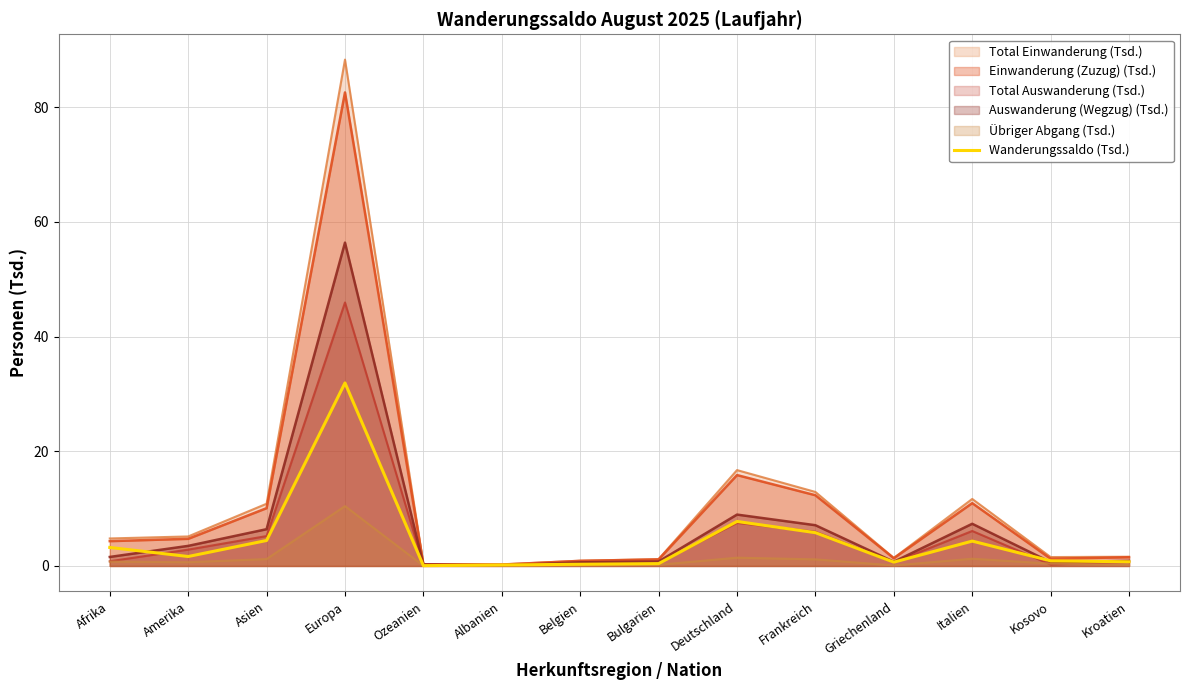

Reading right to left, what are all the values shown in this chart?

0.7	0.9	4.3	0.7	5.8	7.8	0.4	0.3	0.2	0.1	31.9	4.4	1.6	3.2